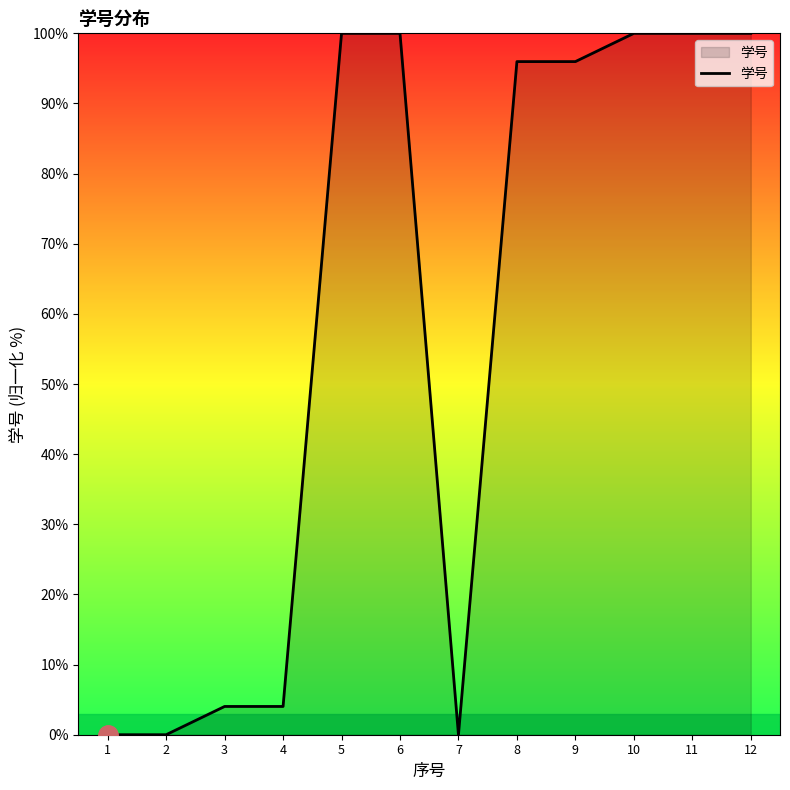

What is the change in value from 1 to 9?

+96.0